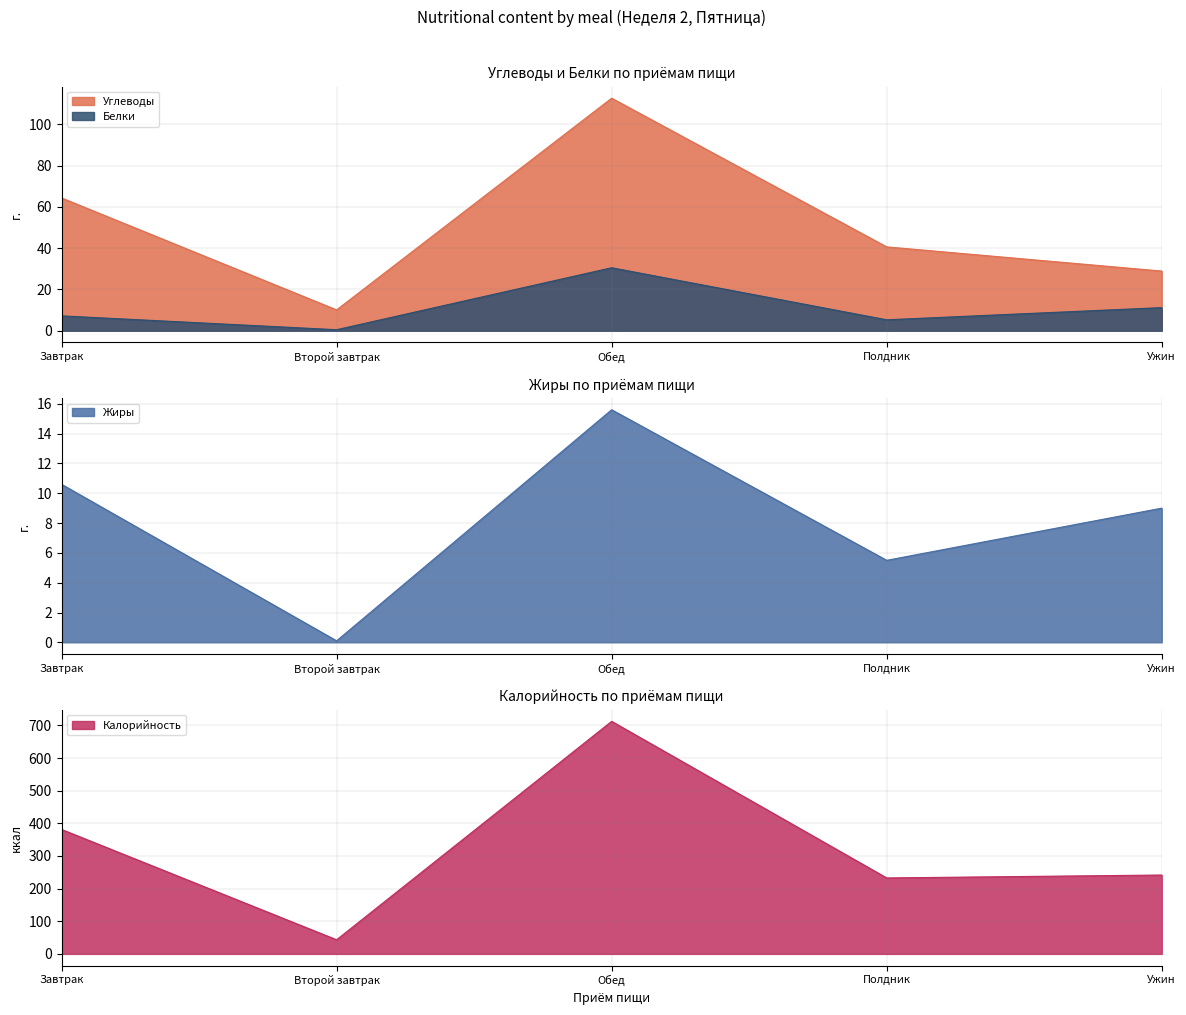

What is the difference between the maximum and second lowest values in the Калорийность series?

479.8